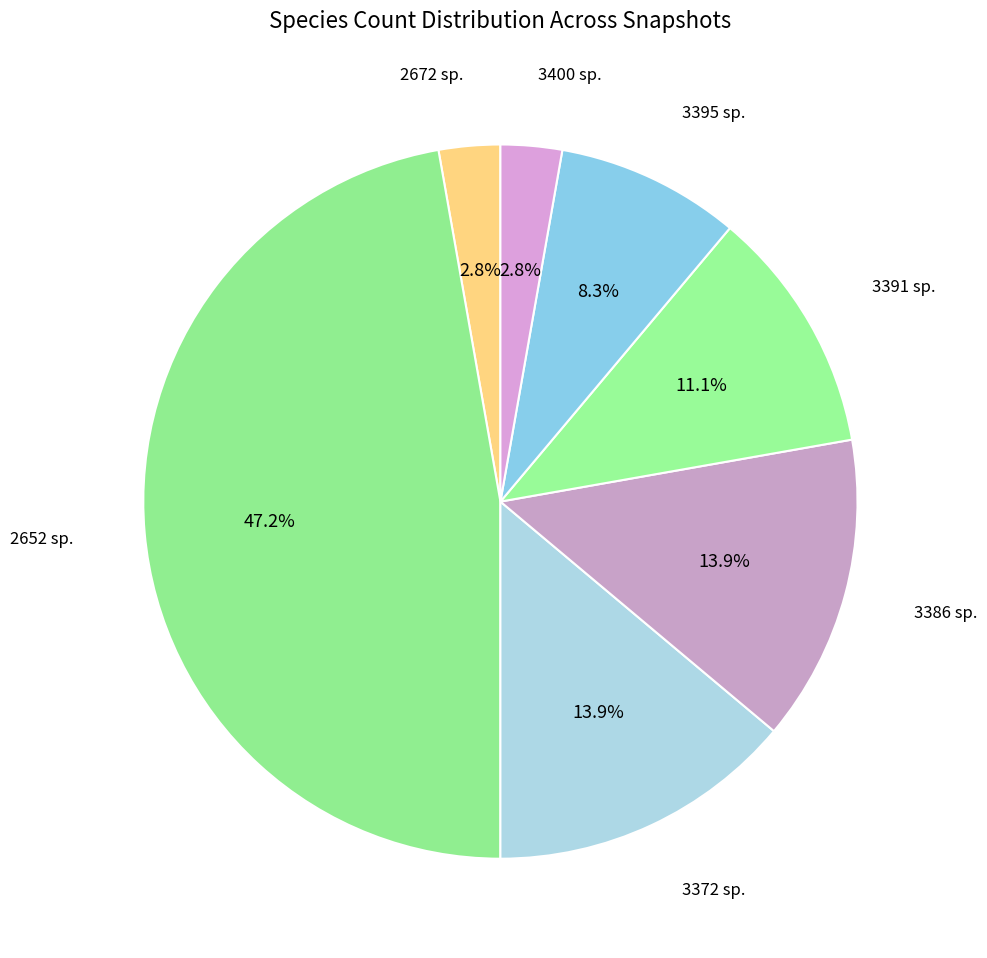

How many segments does this pie chart have?

7